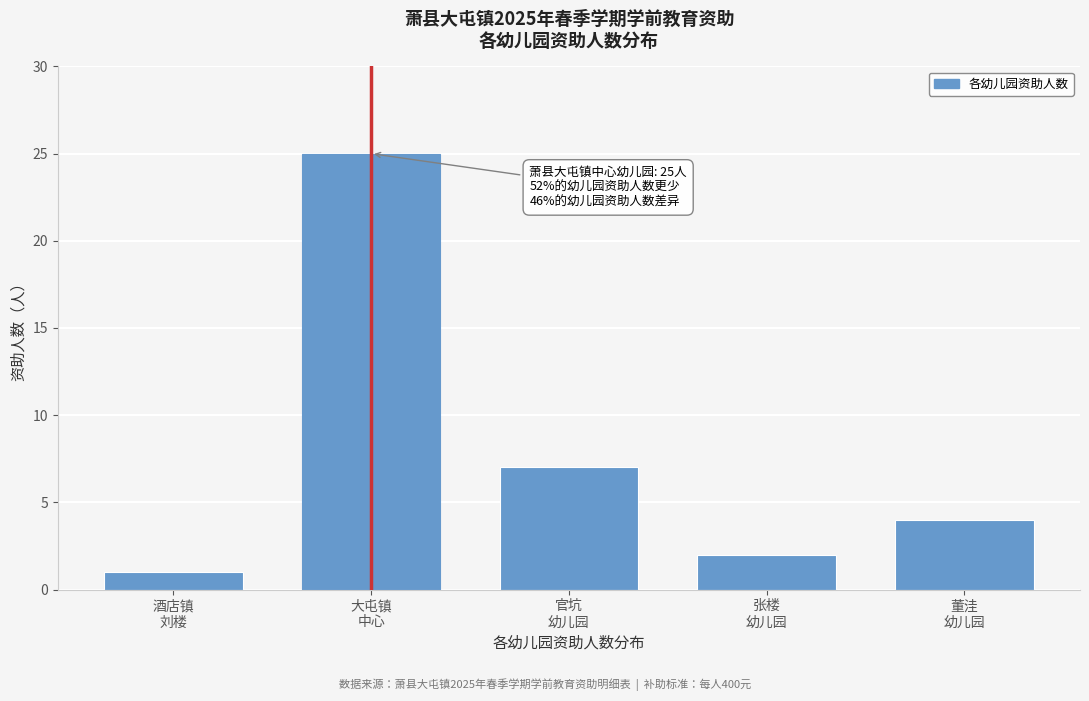

Reading left to right, transcribe all the data shown in this chart.

1	25	7	2	4